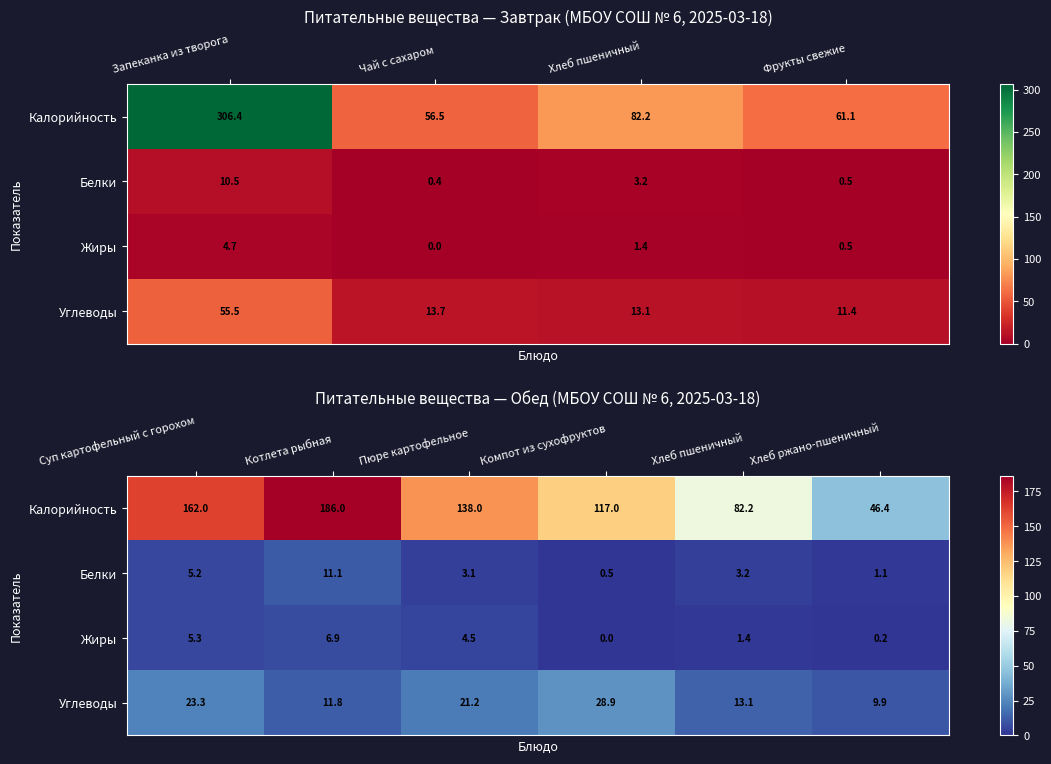

What is the sum of the Жиры values at Пюре картофельное and Хлеб пшеничный?

5.9